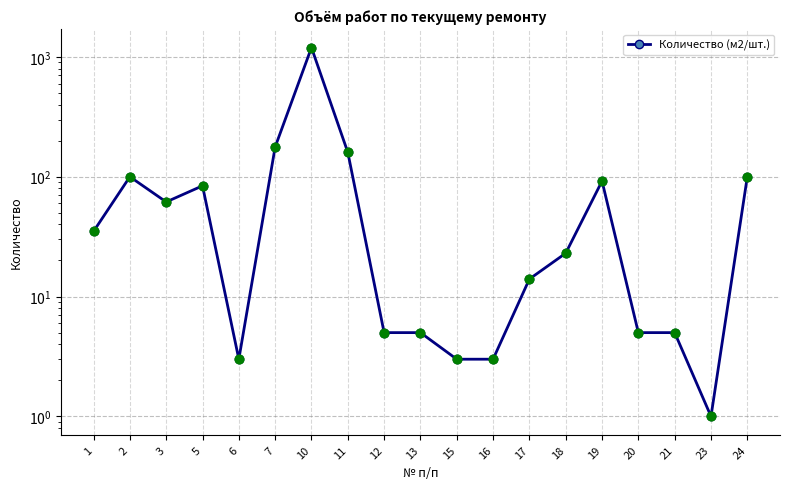

What is the change in value from 16 to 20?

+2.0